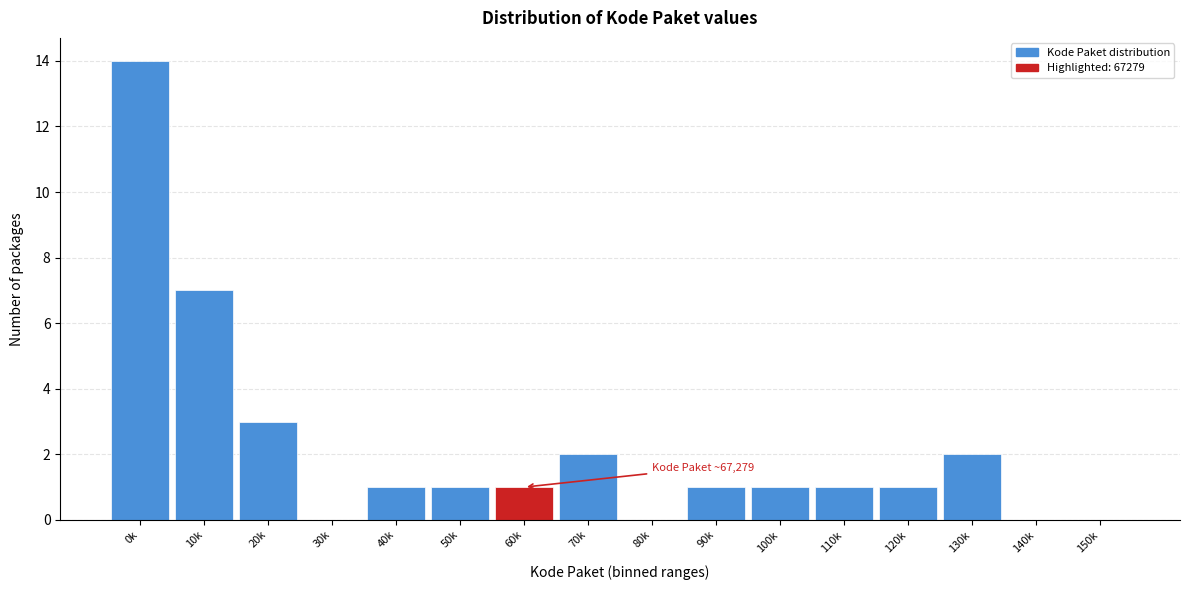

Reading right to left, what are all the values shown in this chart?

150k=0	140k=0	130k=2	120k=1	110k=1	100k=1	90k=1	80k=0	70k=2	60k=1	50k=1	40k=1	30k=0	20k=3	10k=7	0k=14